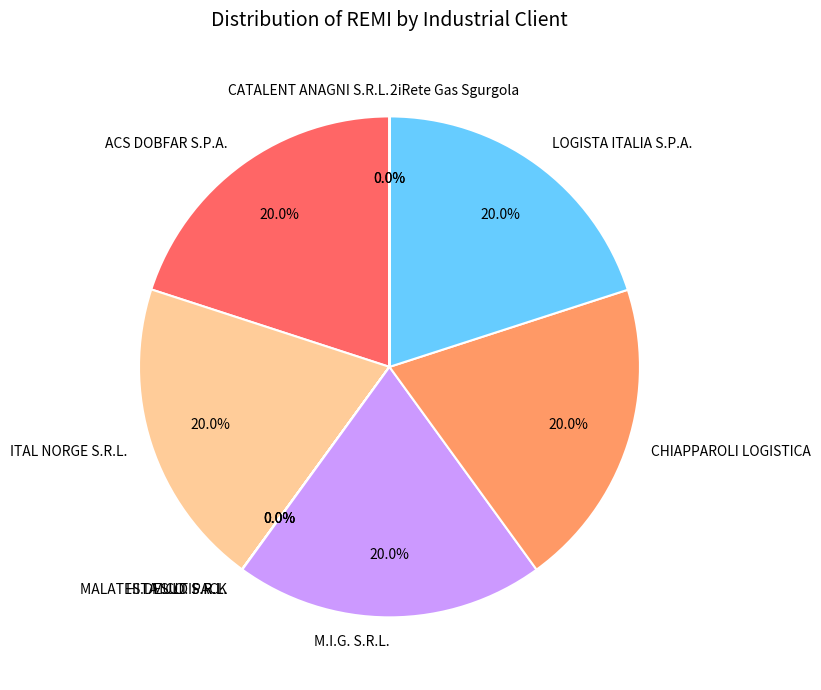

What is the ratio of the value at ITAL NORGE S.R.L. to the value at CHIAPPAROLI LOGISTICA?

1.0